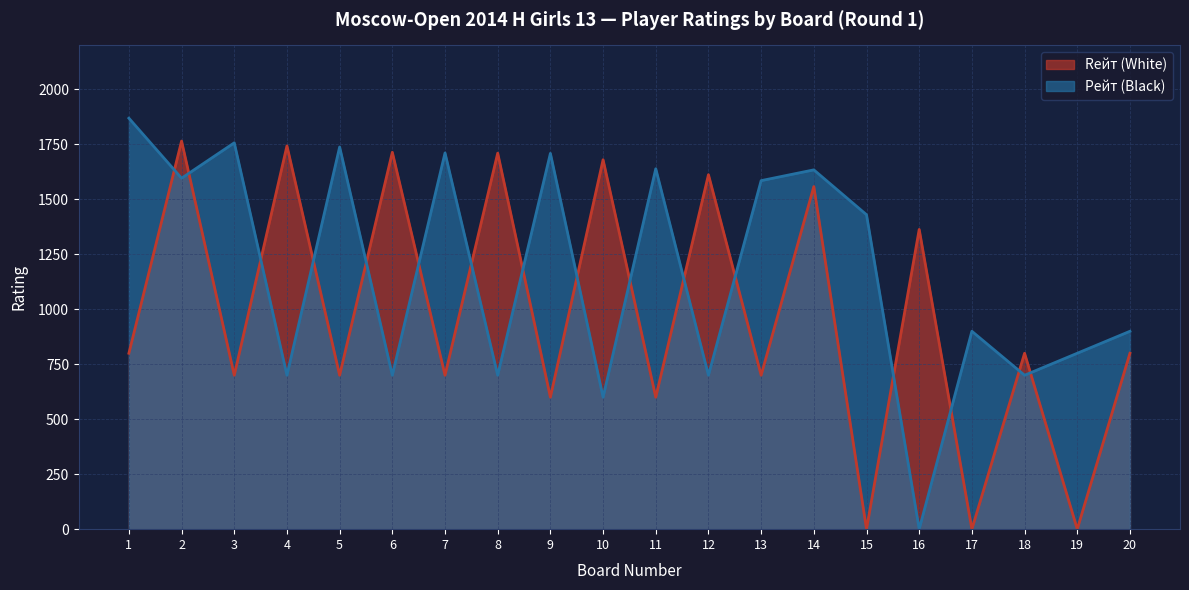

What are all the series names shown in the legend?

Rейт (White), Рейт (Black)